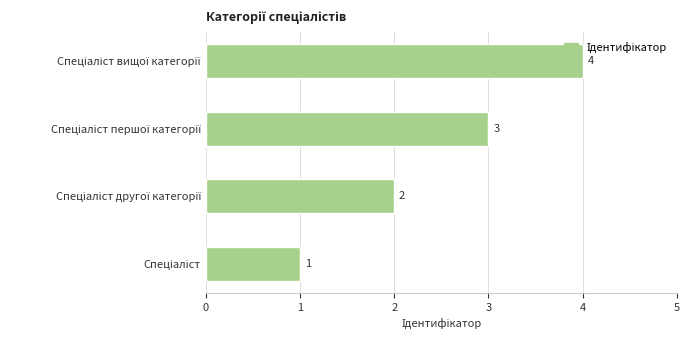

What is the greatest value displayed?

4